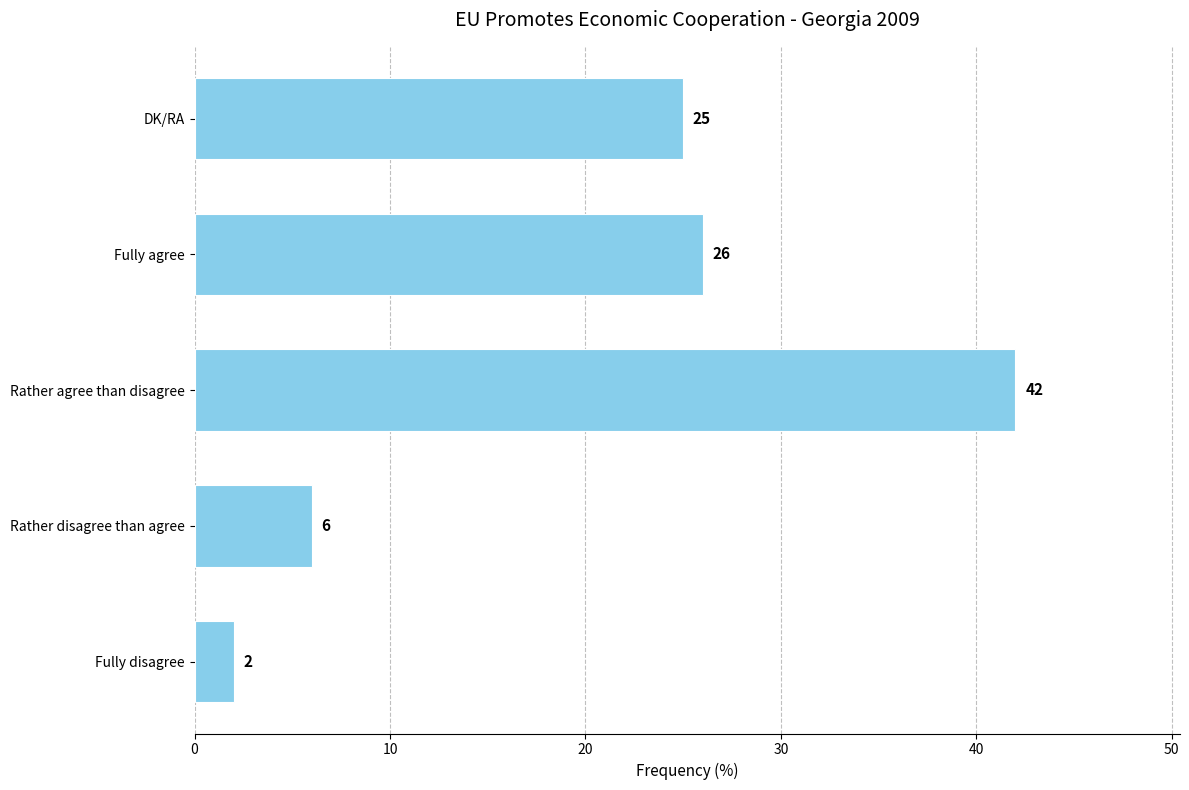

The chart shows a value of 42 at Rather agree than disagree. True or false?

True